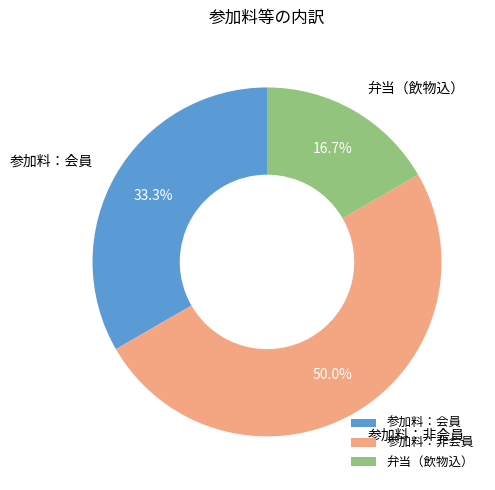

To the nearest percent, what percentage of the pie is 参加料：非会員?

50%